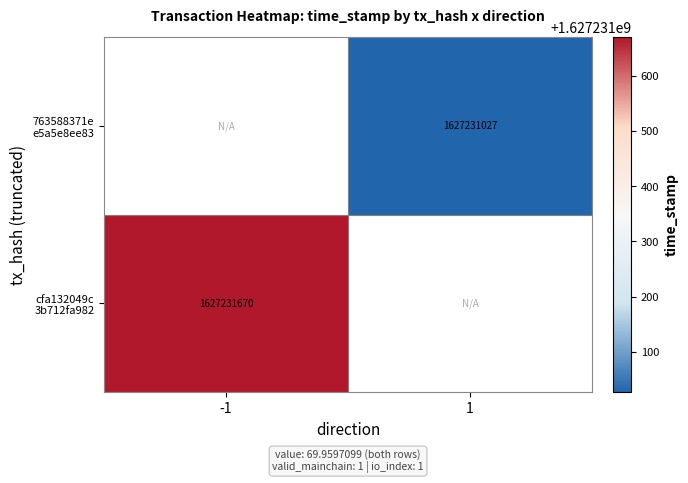

Reading left to right, list all the values displayed in this chart.

cfa132049c3b712fa9820180eb264b0e5ada687: -1	1627231670
763588371ee5a5e8ee834c94b07830822be1849: 1	1627231027